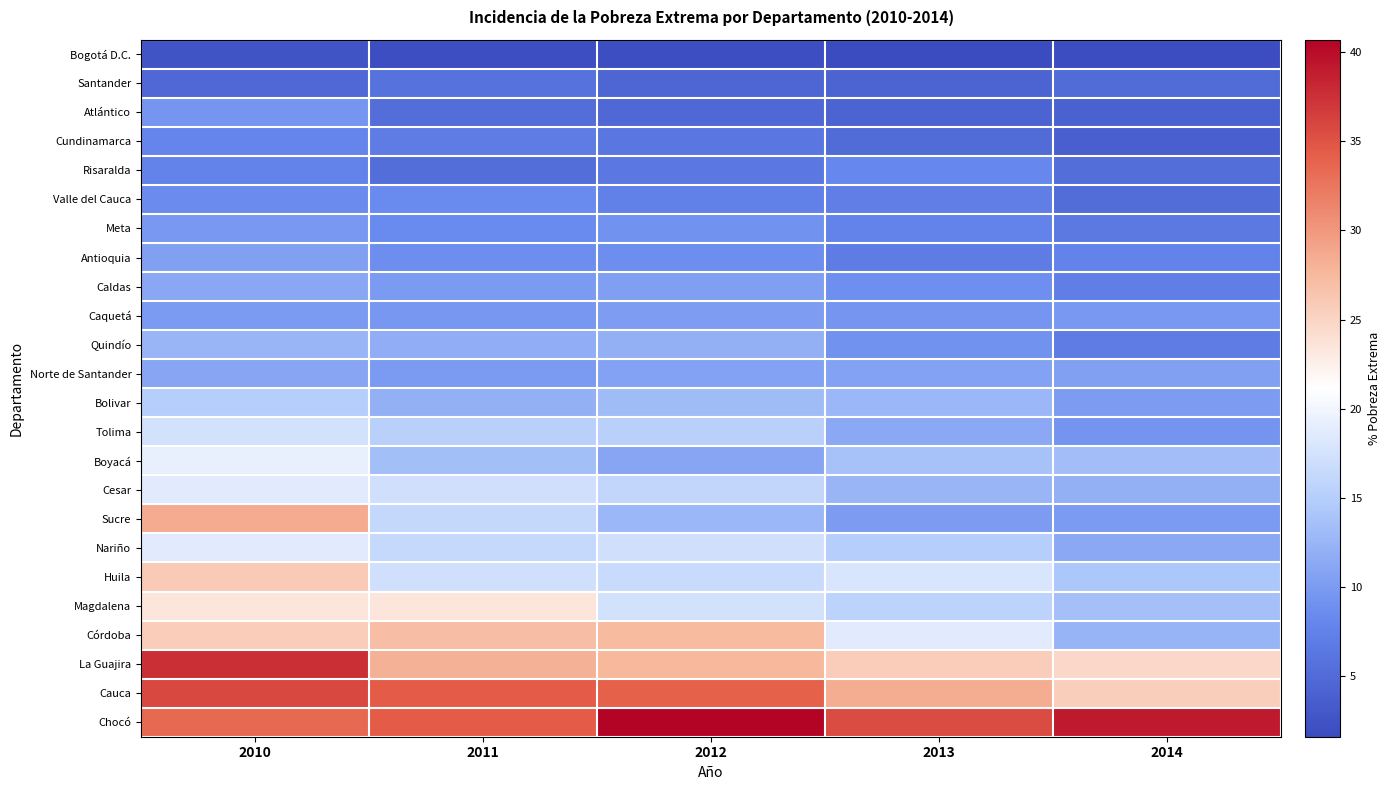

What is the difference between the highest and lowest values at 2013?

34.0